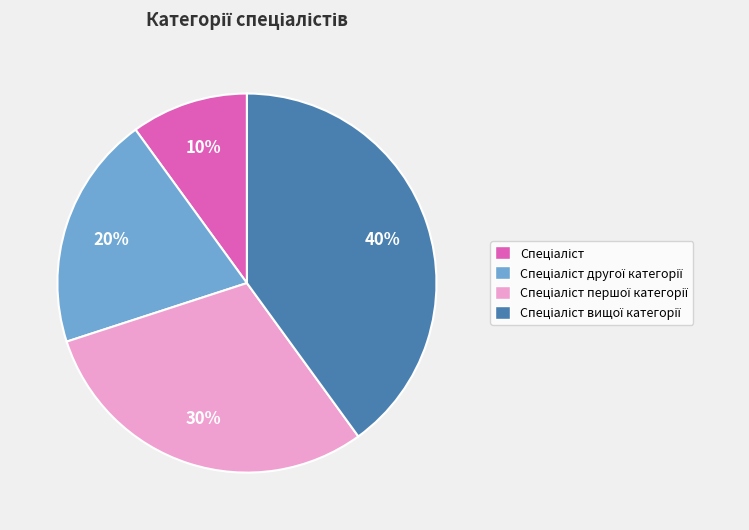

To the nearest percent, what is the difference between the largest and smallest slice percentages?

30%